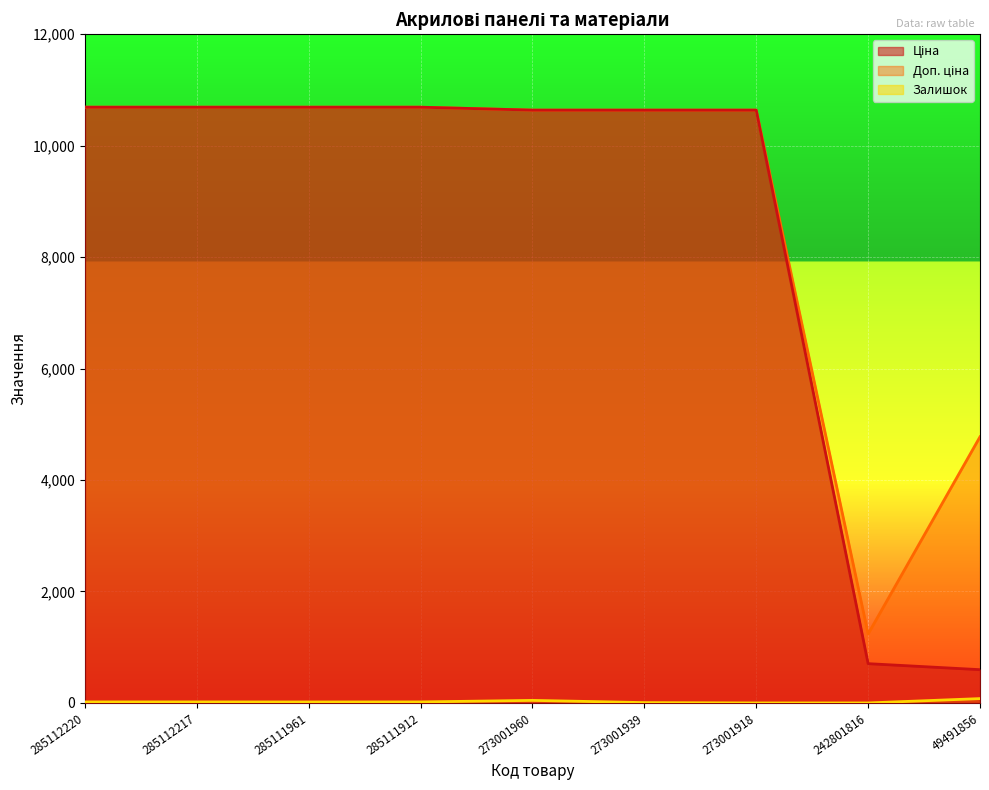

The value of Залишок at 285111961 is 17.0. True or false?

True